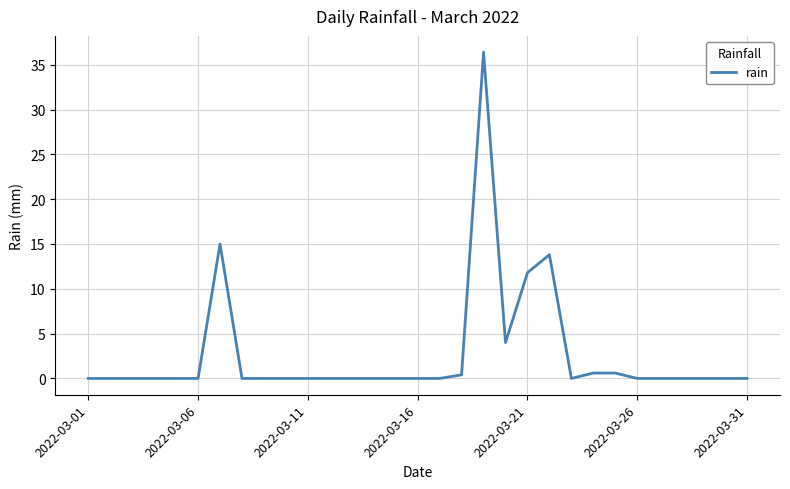

Is this an area chart (filled region under the line)?

No